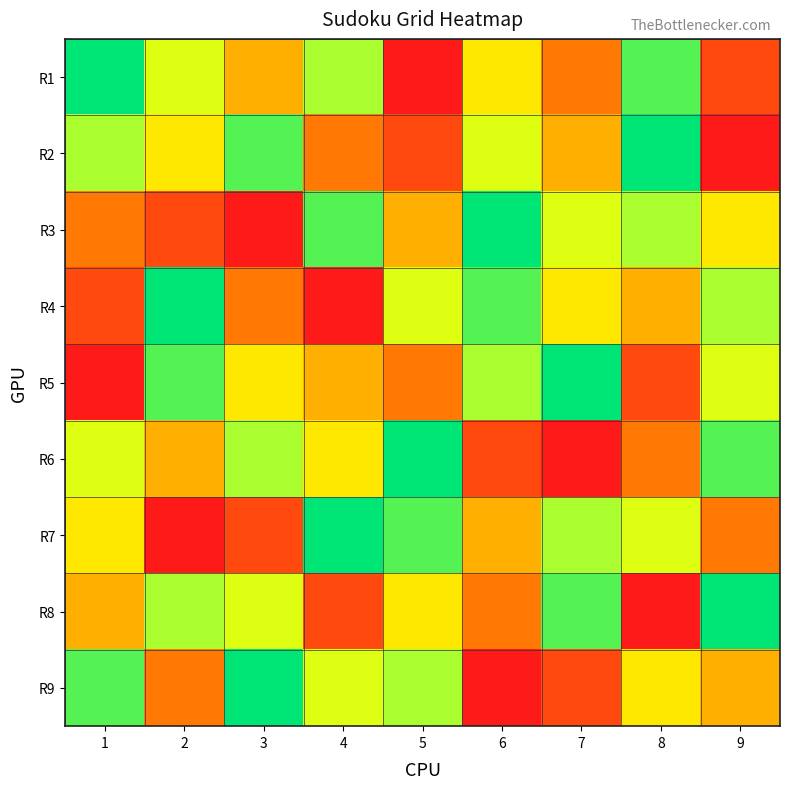

Reading left to right, extract all data points from this chart.

R1: 1=9	2=6	3=4	4=7	5=1	6=5	7=3	8=8	9=2
R2: 1=7	2=5	3=8	4=3	5=2	6=6	7=4	8=9	9=1
R3: 1=3	2=2	3=1	4=8	5=4	6=9	7=6	8=7	9=5
R4: 1=2	2=9	3=3	4=1	5=6	6=8	7=5	8=4	9=7
R5: 1=1	2=8	3=5	4=4	5=3	6=7	7=9	8=2	9=6
R6: 1=6	2=4	3=7	4=5	5=9	6=2	7=1	8=3	9=8
R7: 1=5	2=1	3=2	4=9	5=8	6=4	7=7	8=6	9=3
R8: 1=4	2=7	3=6	4=2	5=5	6=3	7=8	8=1	9=9
R9: 1=8	2=3	3=9	4=6	5=7	6=1	7=2	8=5	9=4